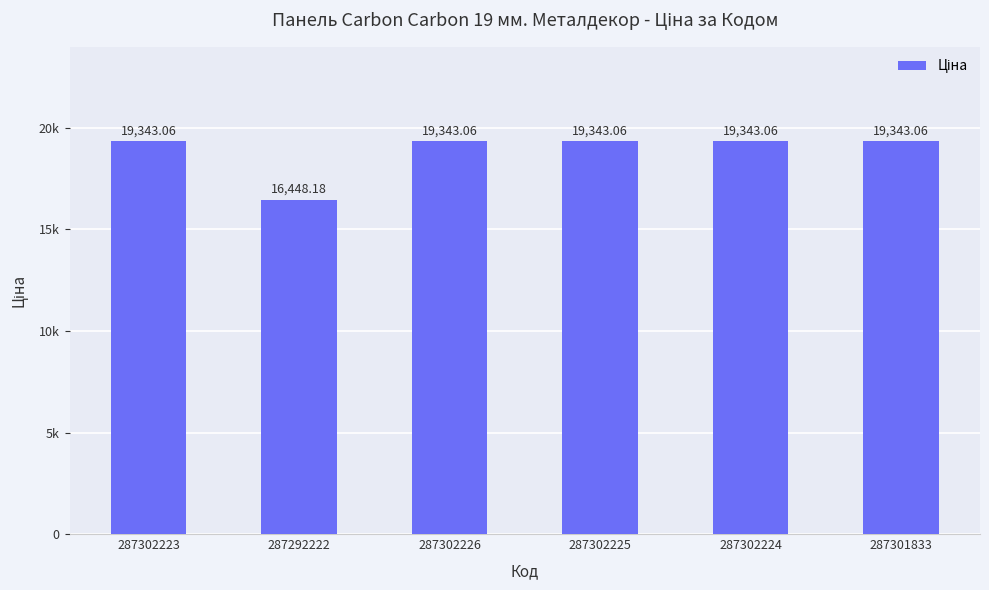

What is the greatest value displayed?

19343.1